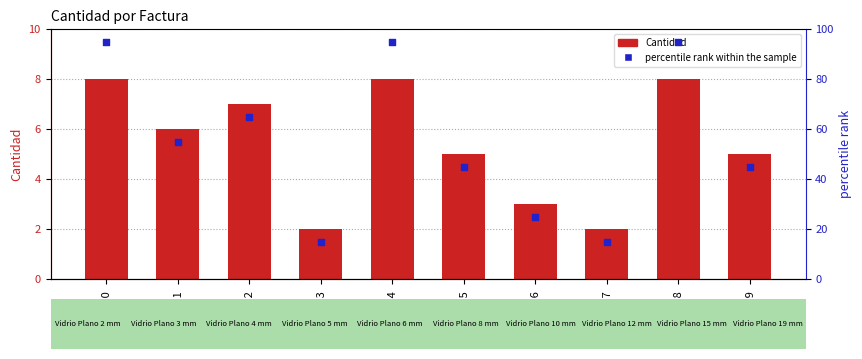

At which category is the sum across all series the highest?

FV10